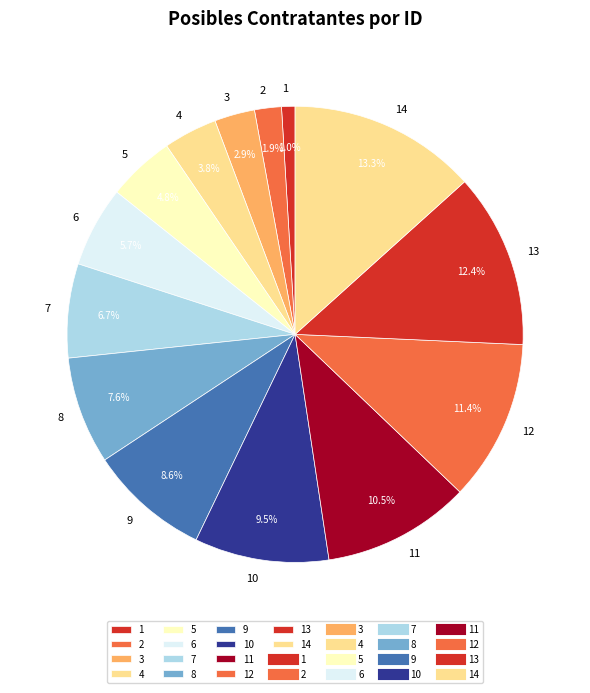

Count the number of slices in the pie.

14